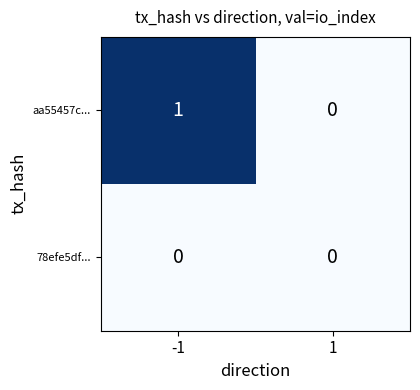

Reading left to right, transcribe all the data shown in this chart.

aa55457c...: 1	0
78efe5df...: 0	0